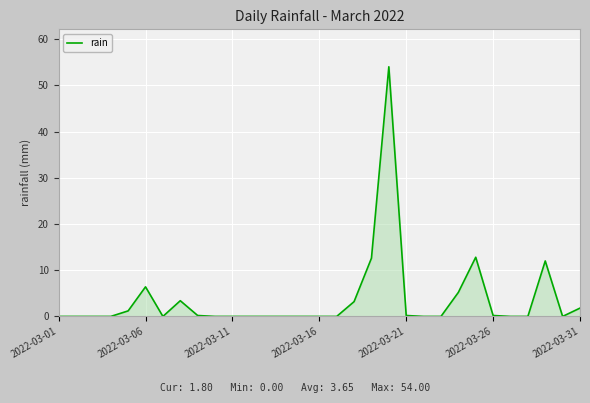

What is the difference between the maximum and minimum values?

54.0